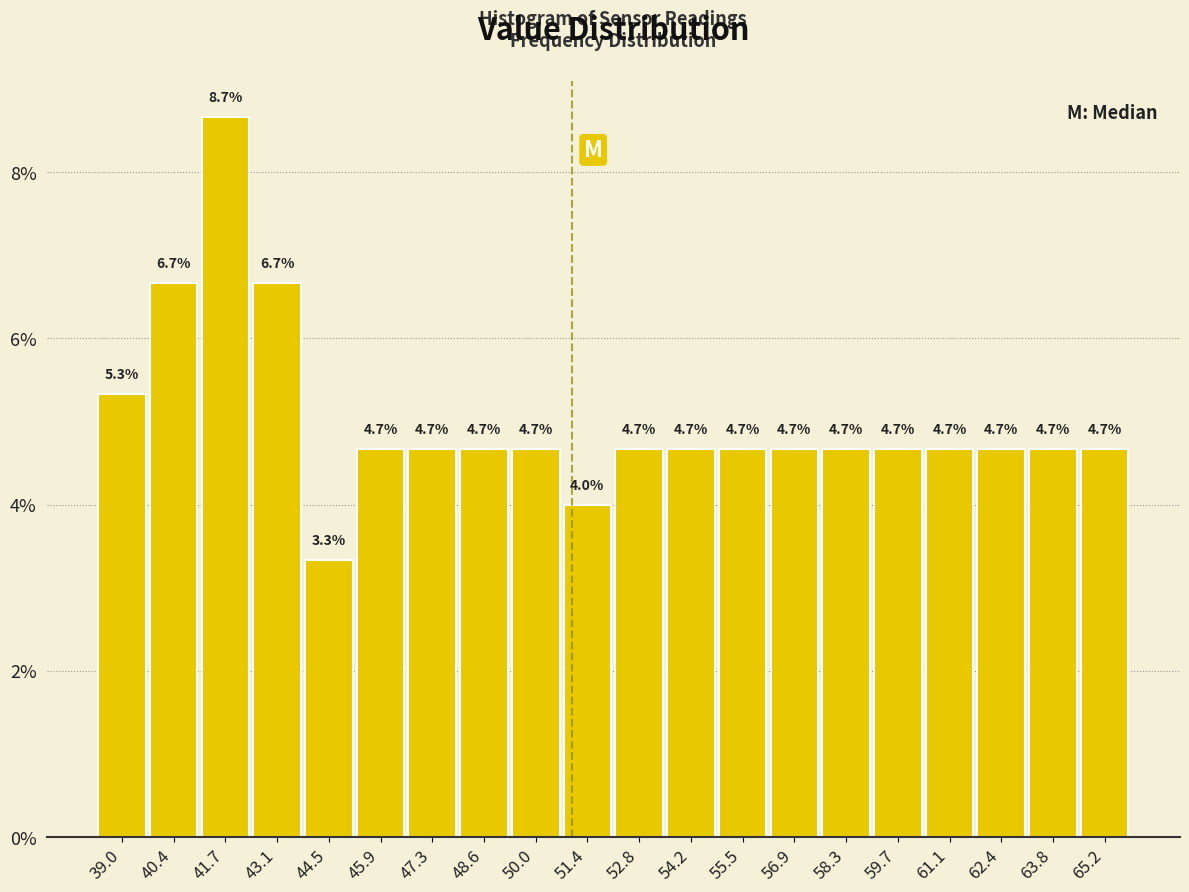

Reading left to right, transcribe this chart: for each bar, give the range it covers on the x-axis and its height. The bar edges are not printed on the chart, so give them approximately, as read against the axis.

38.2 to 39.6: 5.3
39.6 to 41.0: 6.7
41.0 to 42.4: 8.7
42.4 to 43.8: 6.7
43.8 to 45.2: 3.3
45.2 to 46.6: 4.7
46.6 to 48.0: 4.7
48.0 to 49.4: 4.7
49.4 to 50.8: 4.7
50.8 to 52.0: 4.0
52.0 to 53.4: 4.7
53.4 to 54.8: 4.7
54.8 to 56.2: 4.7
56.2 to 57.6: 4.7
57.6 to 59.0: 4.7
59.0 to 60.4: 4.7
60.4 to 61.8: 4.7
61.8 to 63.2: 4.7
63.2 to 64.6: 4.7
64.6 to 66.0: 4.7